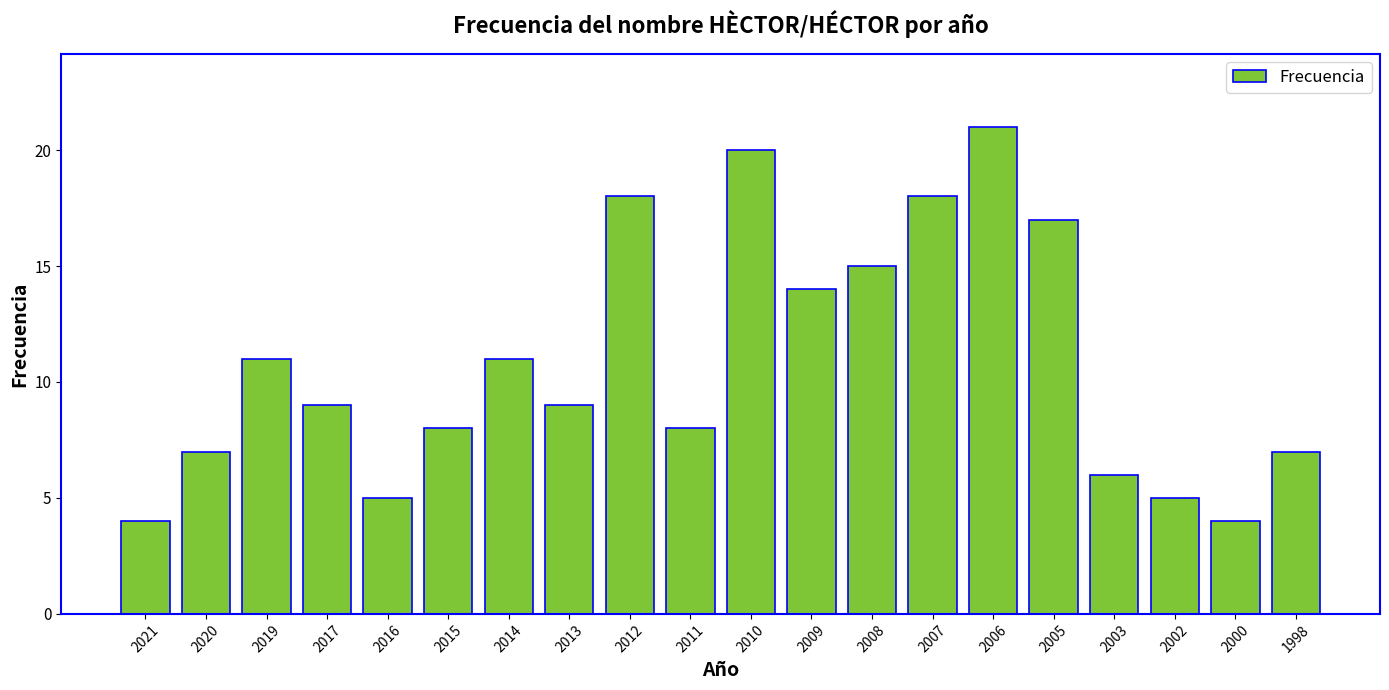

How many bars are there in total?

20